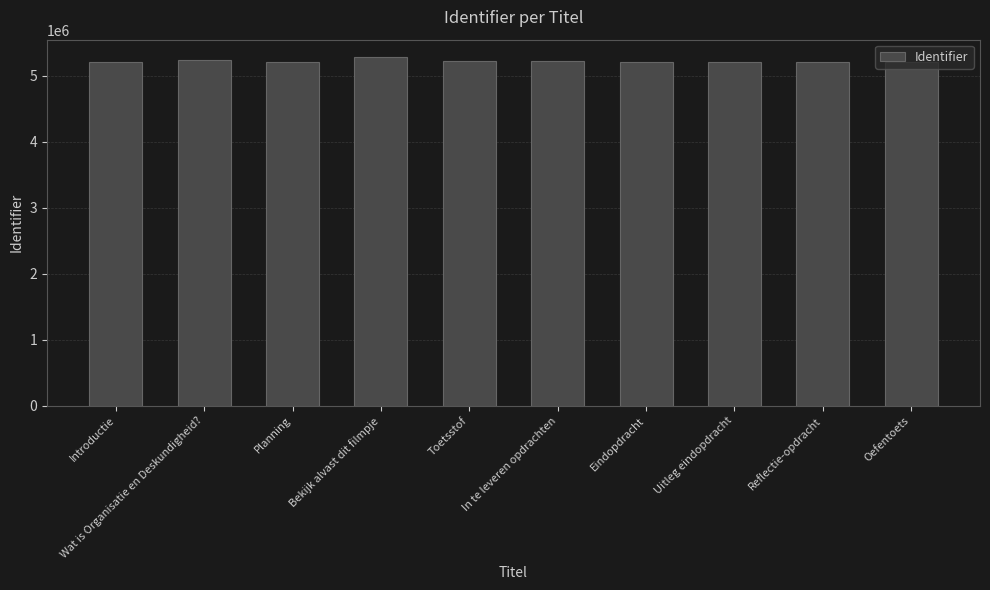

What is the minimum value shown in the chart?

5208378